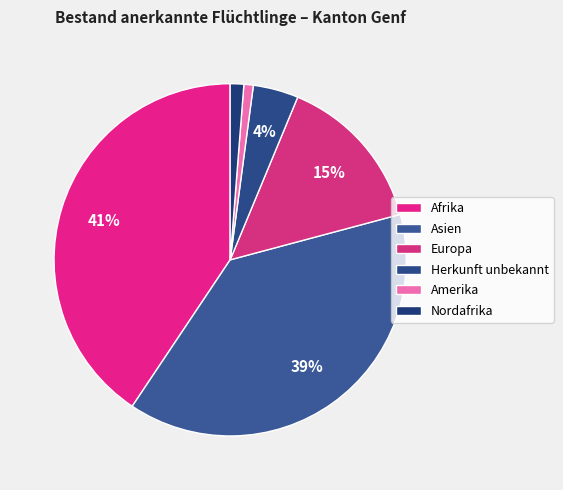

Is Asien the majority of the pie?

No